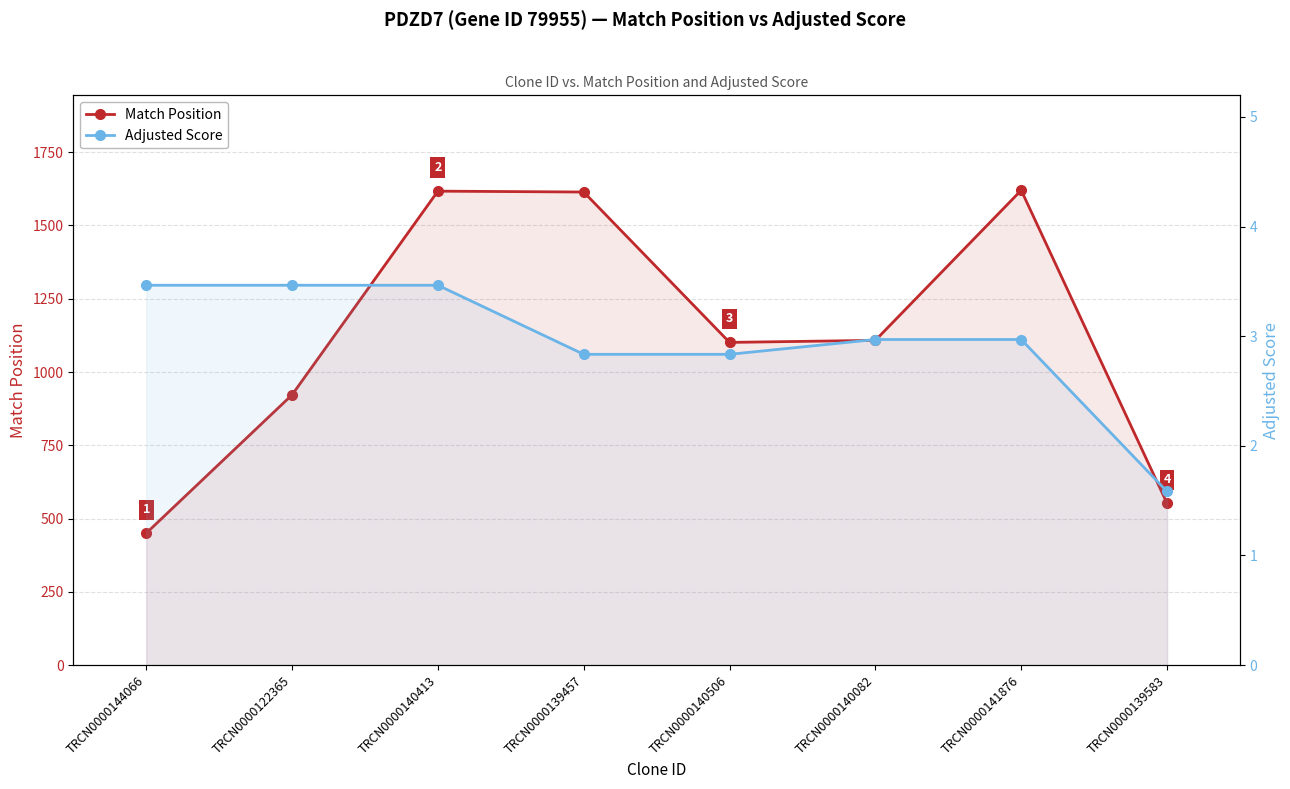

Which category has the highest value in the Match Position series?

TRCN0000141876